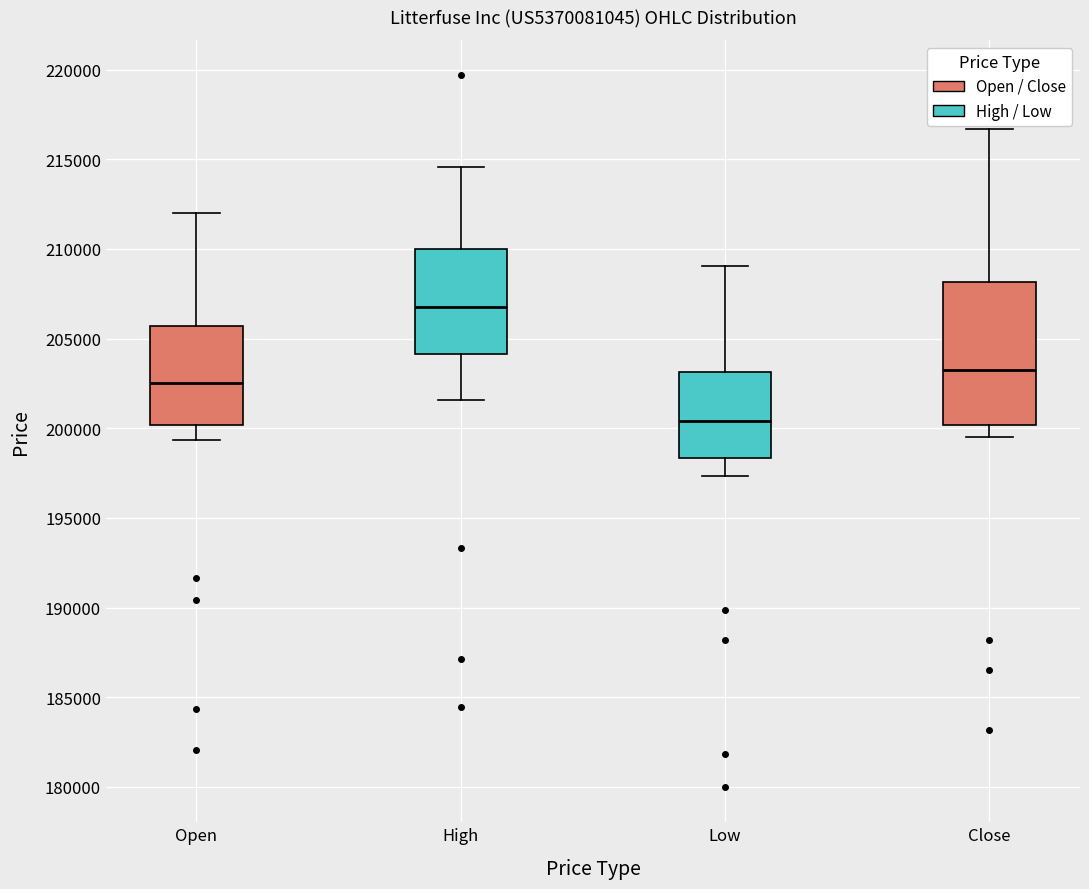

Reading left to right, read every box against the y-axis: the position of its median line, the range the box covers, and the ends of its whiskers. The values are not printed on the chart, so give them approximately, as read against the axis.

Open: median 202500, box 200000 to 205500, whiskers 199500 to 212000
High: median 206500, box 204000 to 210000, whiskers 201500 to 214500
Low: median 200500, box 198500 to 203000, whiskers 197500 to 209000
Close: median 203000, box 200000 to 208000, whiskers 199500 to 216500